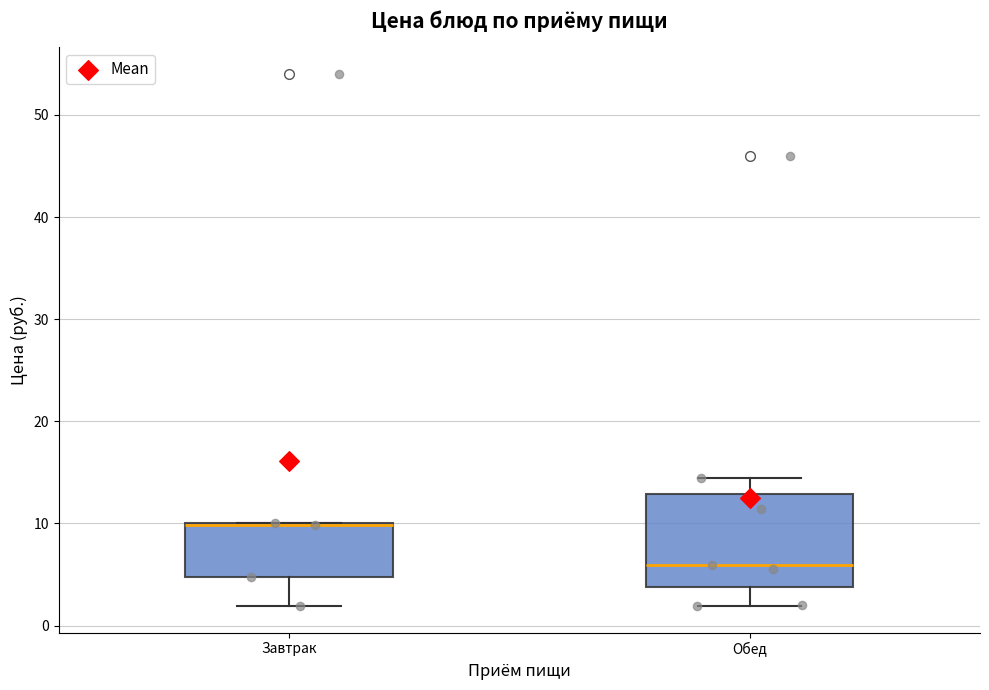

Where does the lower whisker of the box for Завтрак end on the y-axis? The values are not printed on the chart, so give them approximately, as read against the axis.

2